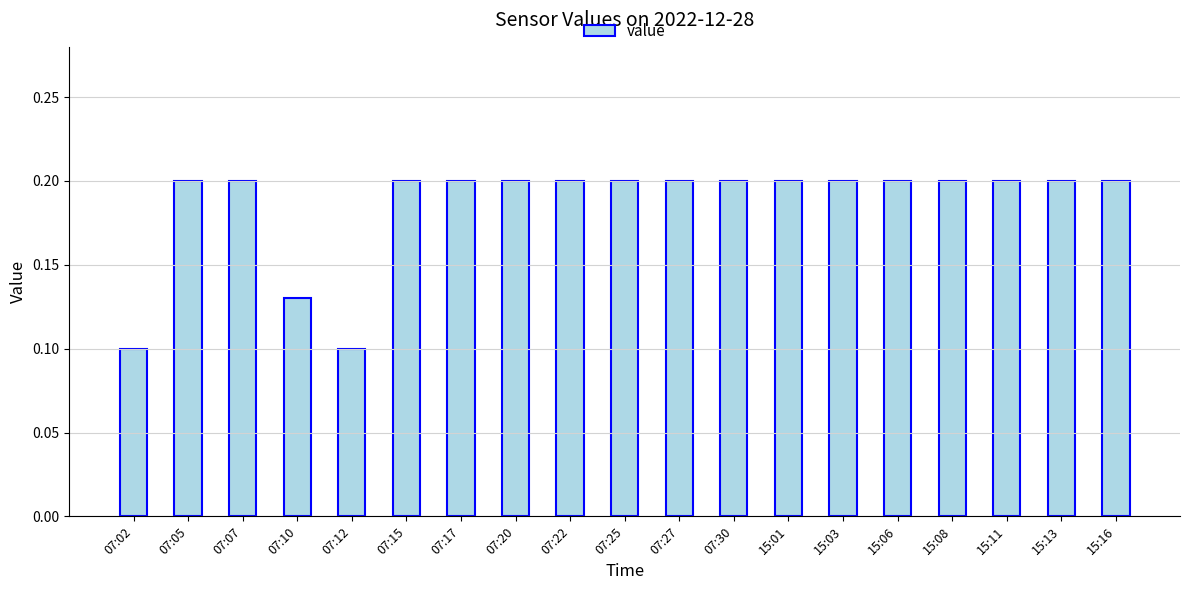

What is the sum of all values?

3.5